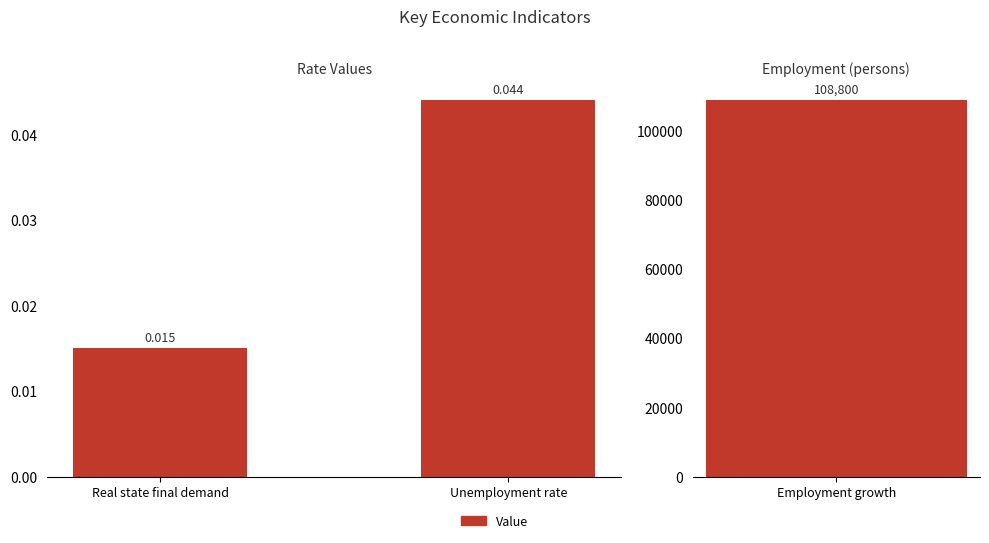

Where is the data nearest to the value 0?

Real state final demand